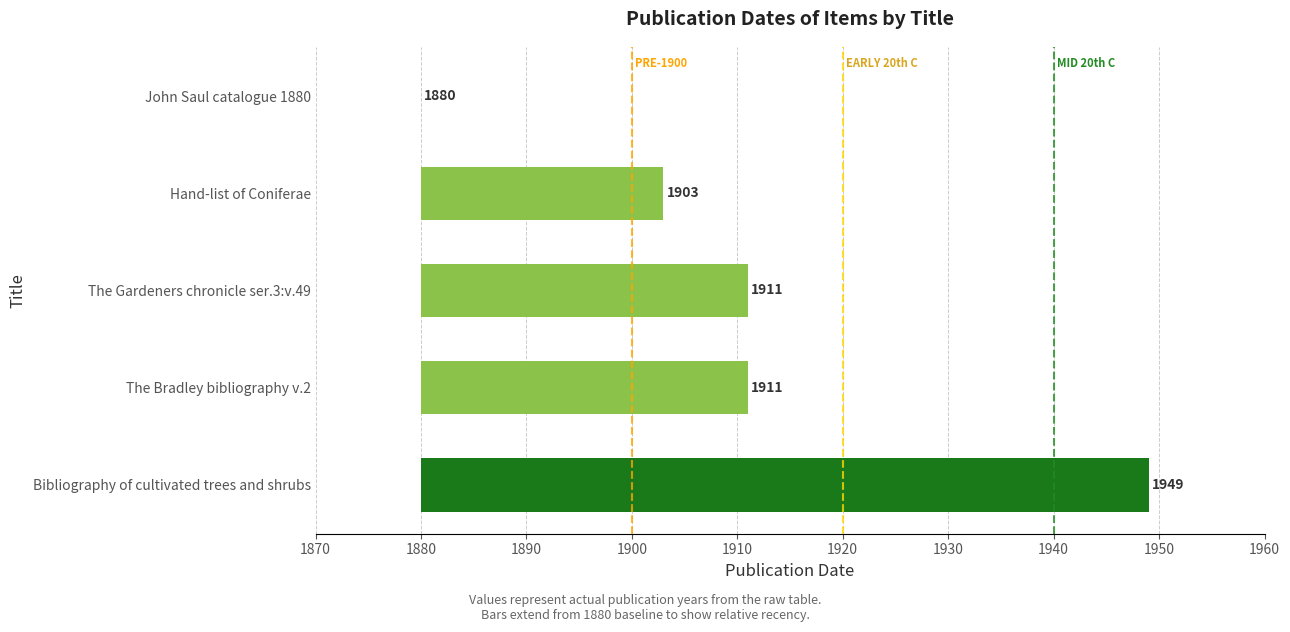

What is the difference between the maximum and second lowest values?

46